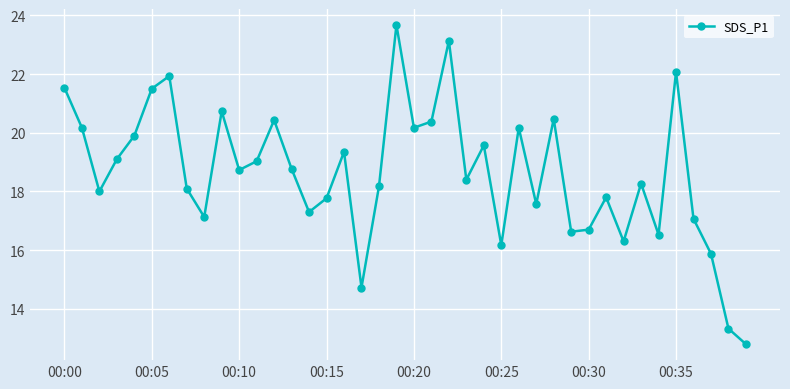

What is the smallest value displayed?

12.8